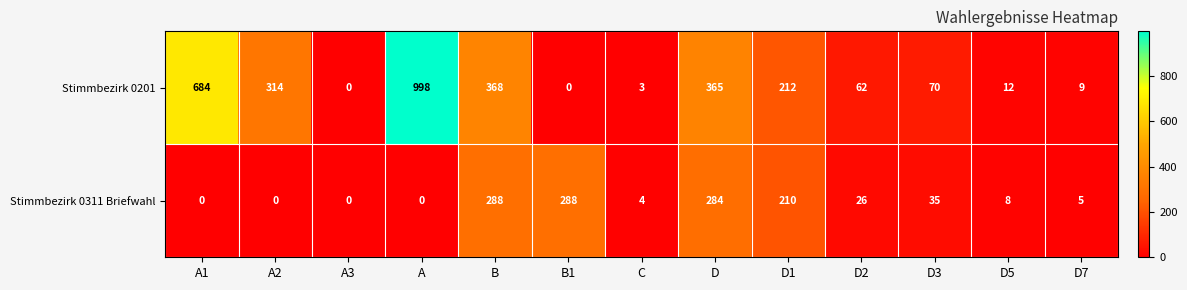

Rank the series by their average value, from highest to lowest.

Stimmbezirk 0201, Stimmbezirk 0311 Briefwahl